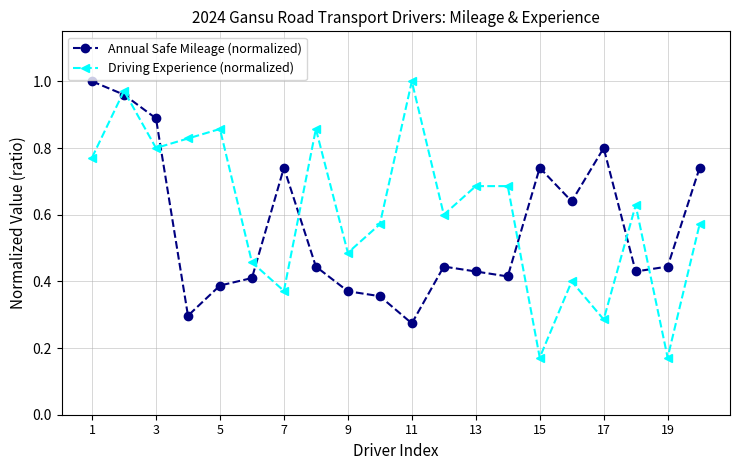

Which series has the largest total across all categories?

Driving Experience (normalized)